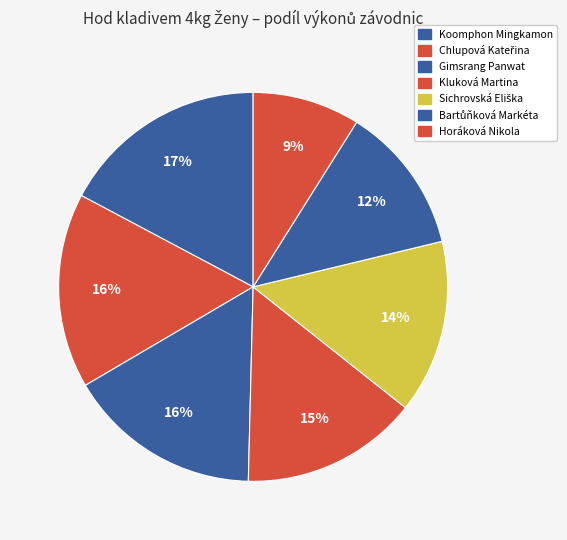

What is the ratio of the value at Bartůňková Markéta to the value at Chlupová Kateřina?

0.8